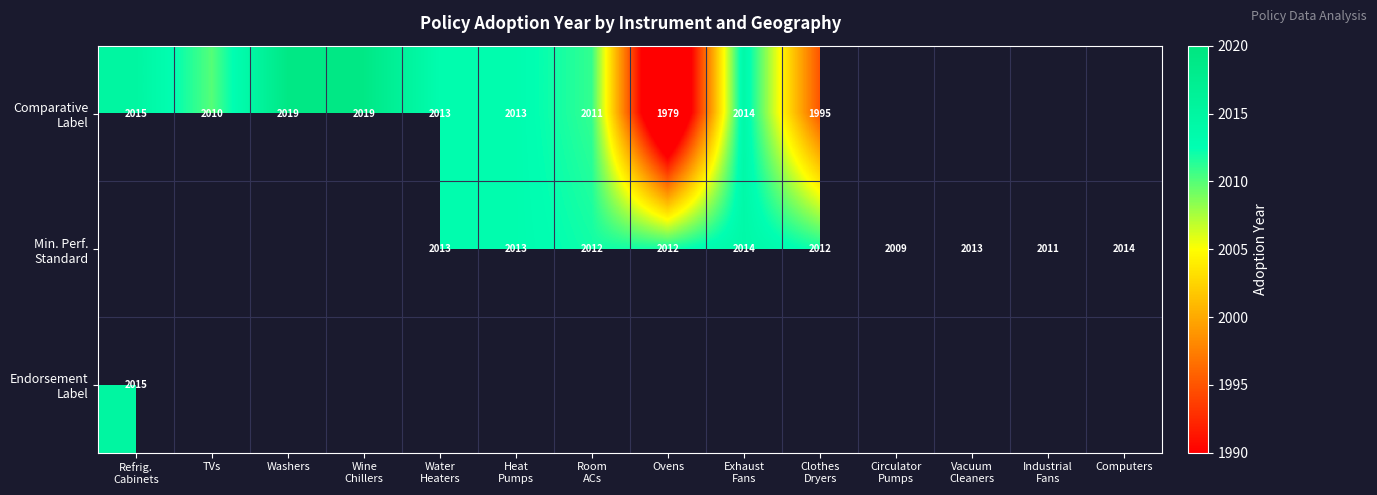

Is it true that Endorsement Label equals 2015.0 at Refrig. Cabinets?

True